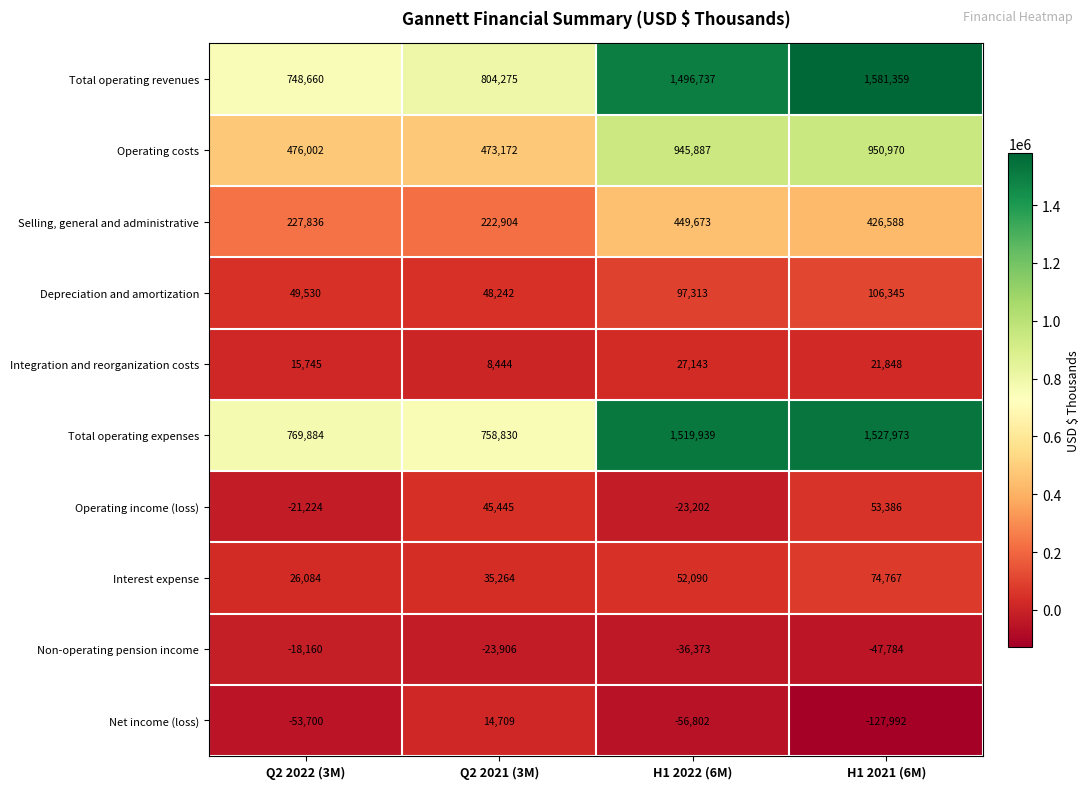

What is the difference between the maximum and minimum values in the Operating income (loss) series?

76588